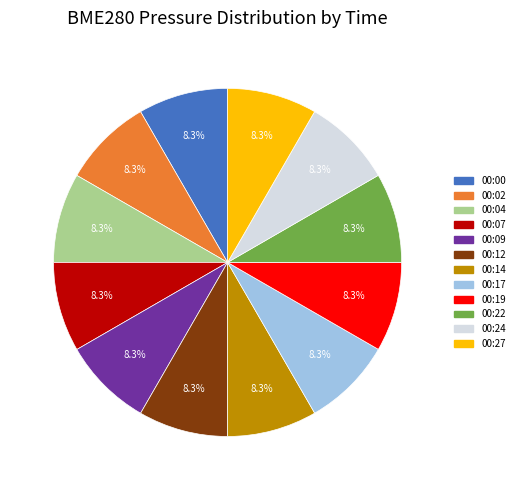

Does 00:27 represent more than half of the total?

No